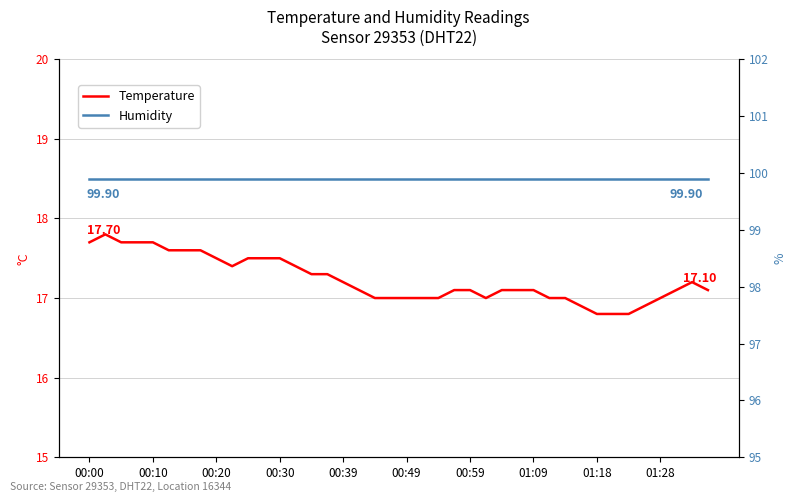

Which series has the widest spread of values?

Temperature